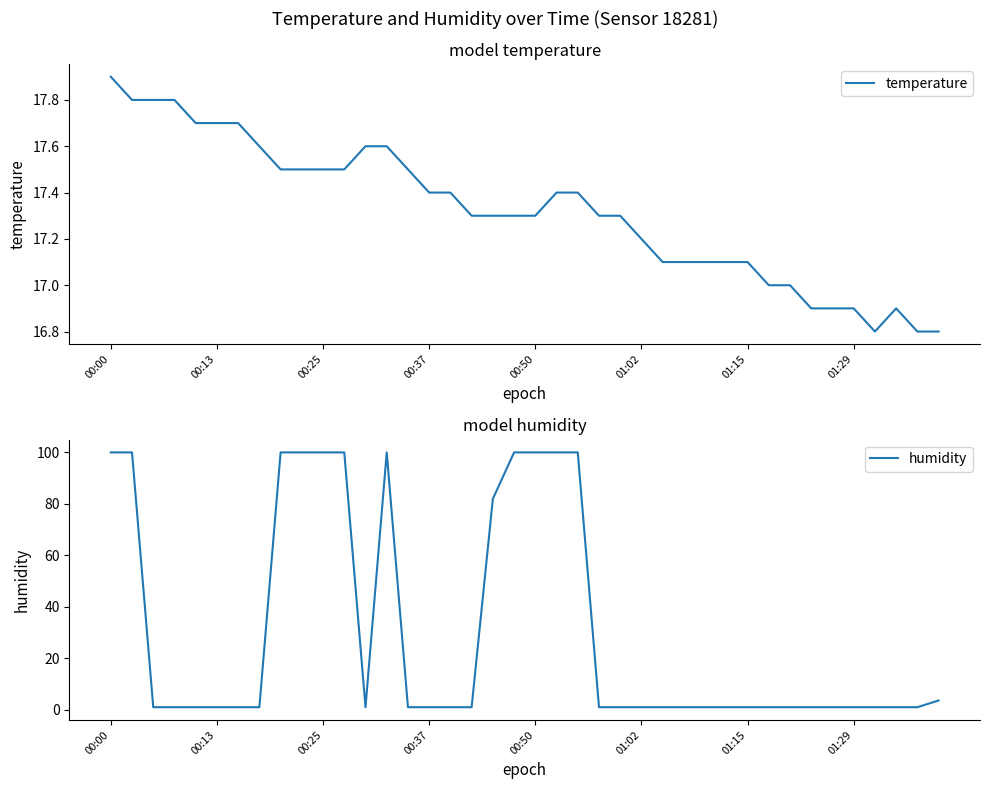

What is the lowest value of the temperature series?

16.8